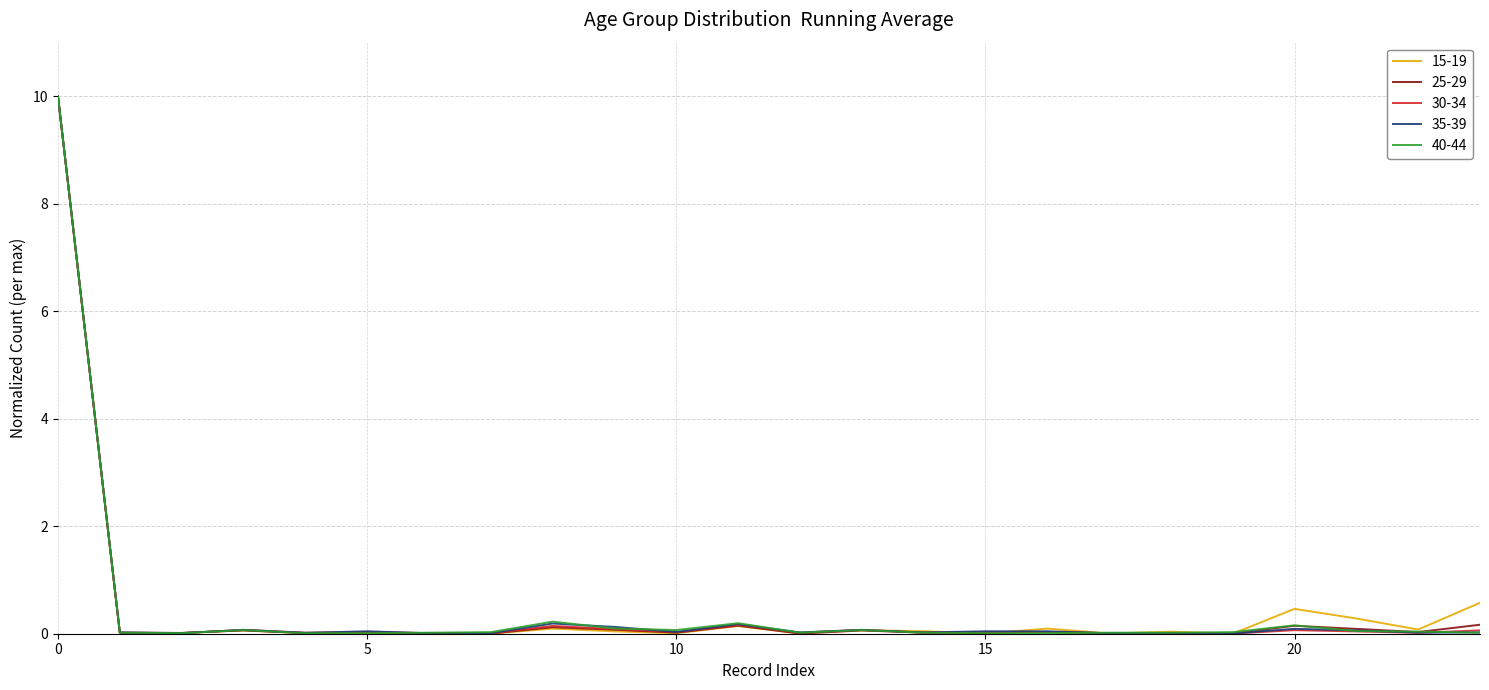

Does the chart have visible grid lines?

Yes